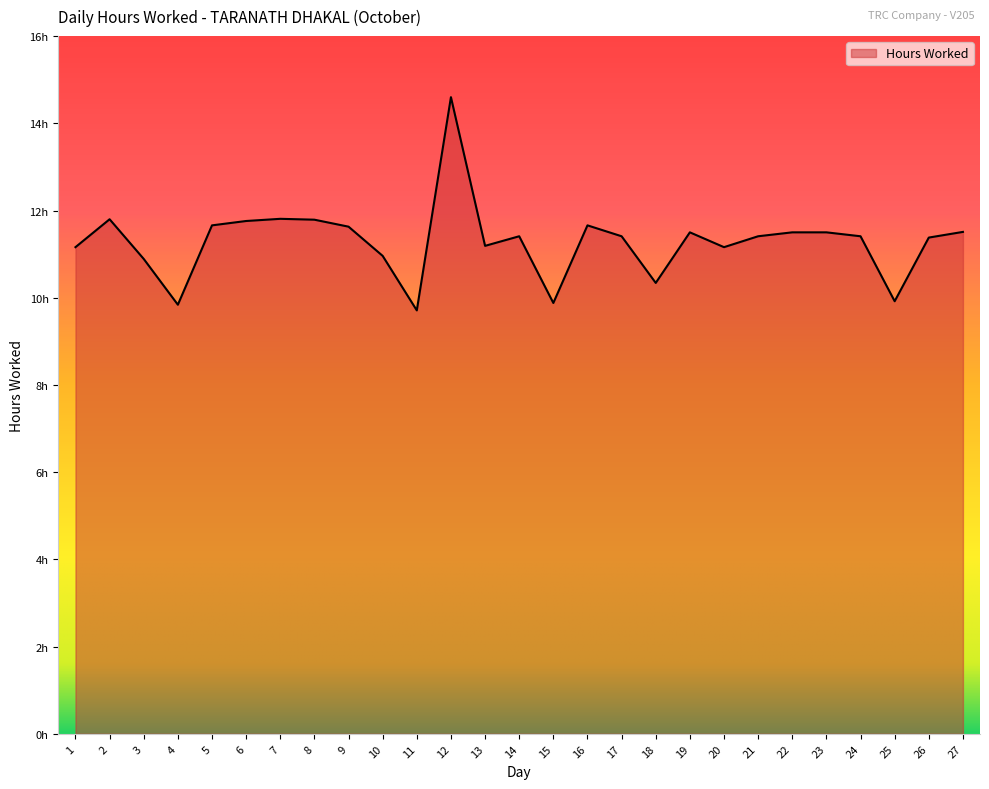

List the labels in order of value, largest first.

12, 7, 2, 8, 6, 5, 16, 9, 27, 19, 22, 23, 14, 17, 21, 24, 26, 13, 1, 20, 10, 3, 18, 25, 15, 4, 11